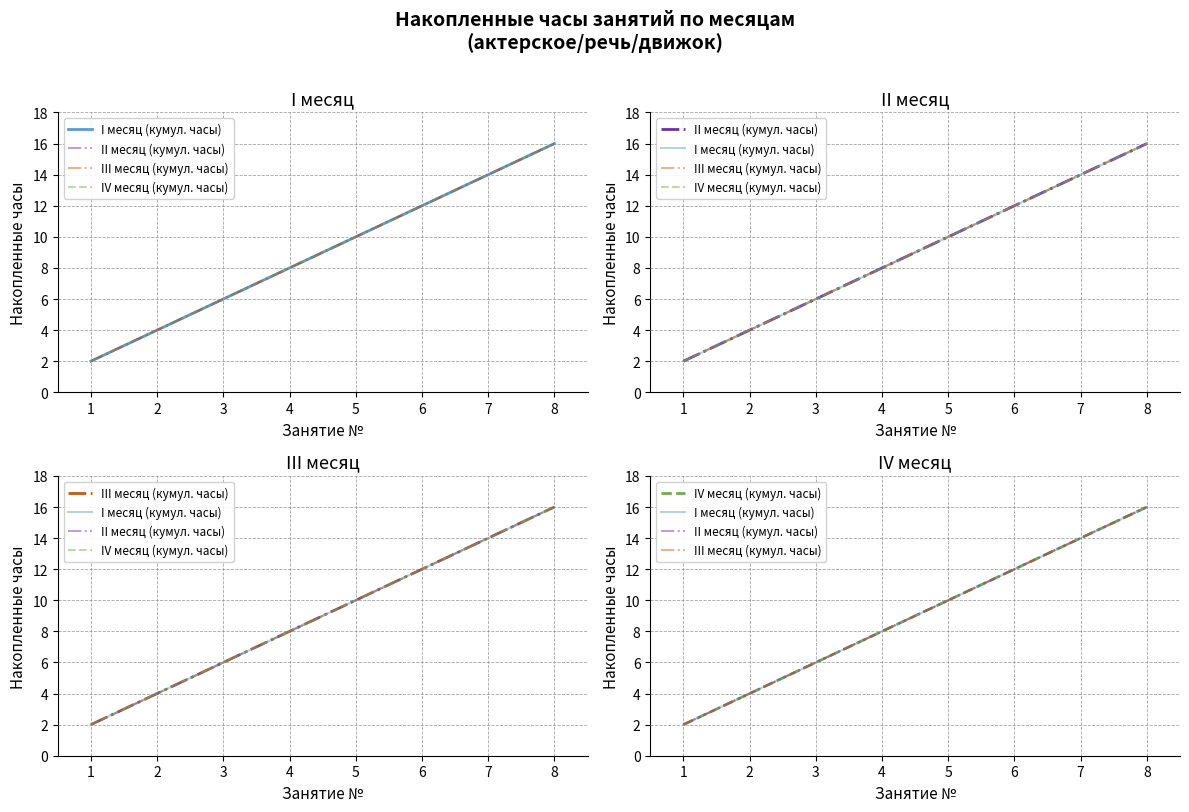

What are all the series names shown in the legend?

I месяц (кумул. часы), II месяц (кумул. часы), III месяц (кумул. часы), IV месяц (кумул. часы)